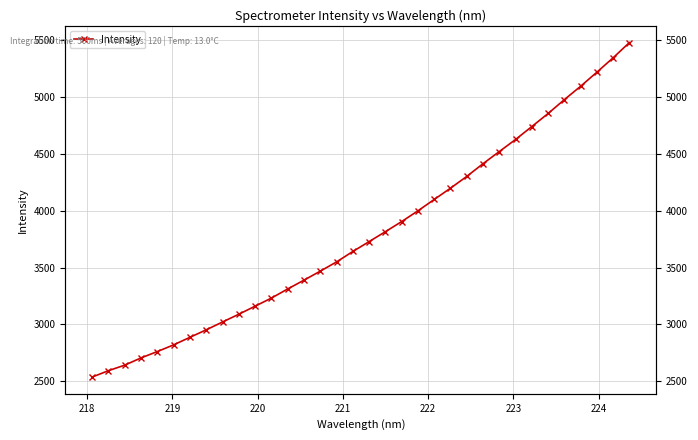

The chart shows a value of 1144.7 at 220. True or false?

False